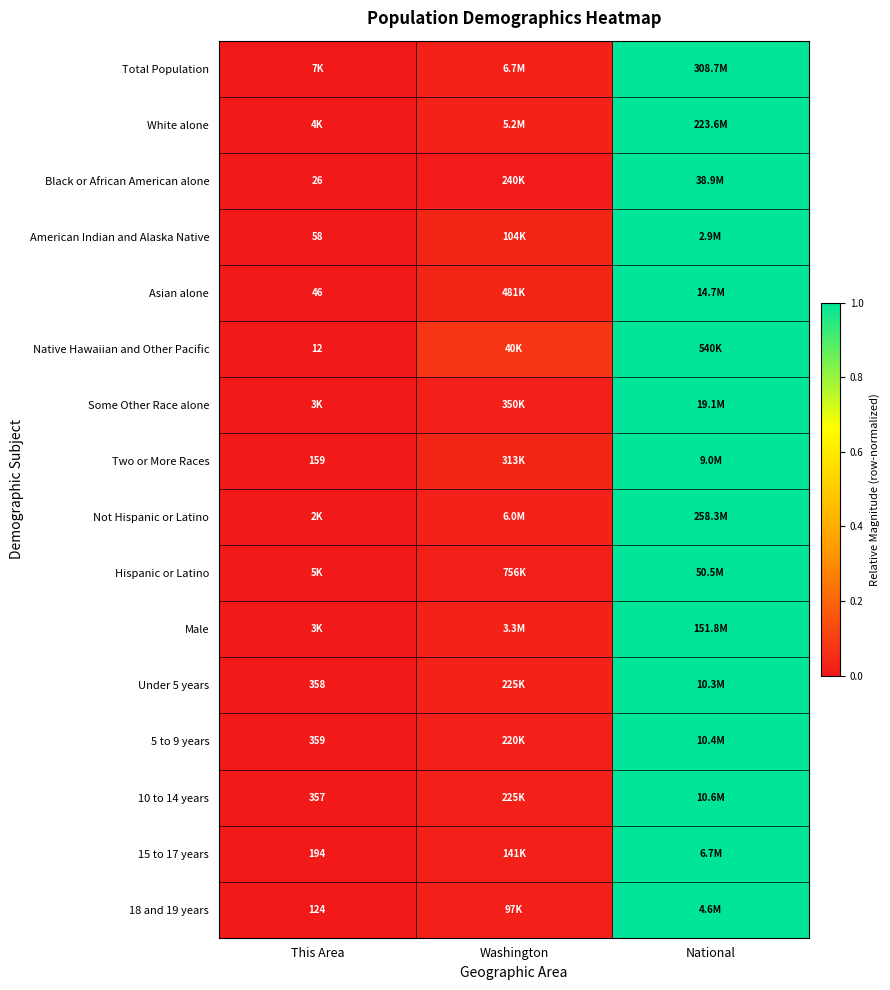

List the labels in order of Total Population value, smallest first.

This Area, Washington, National